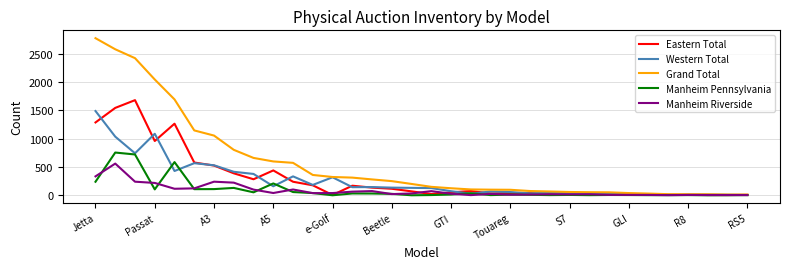

What is the highest value of the Manheim Riverside series?

560